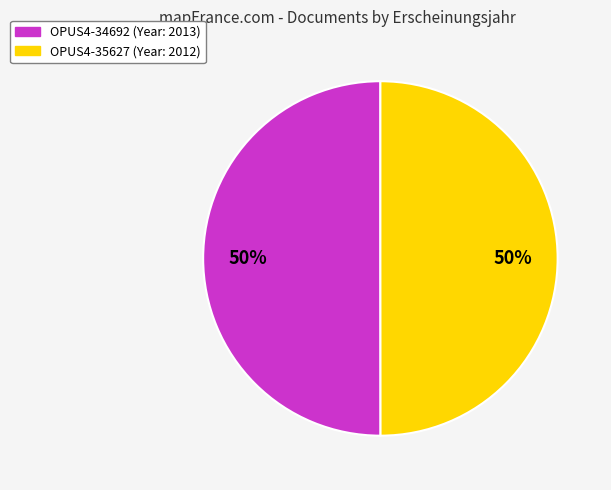

To the nearest percent, what portion does OPUS4-34692 represent?

50%